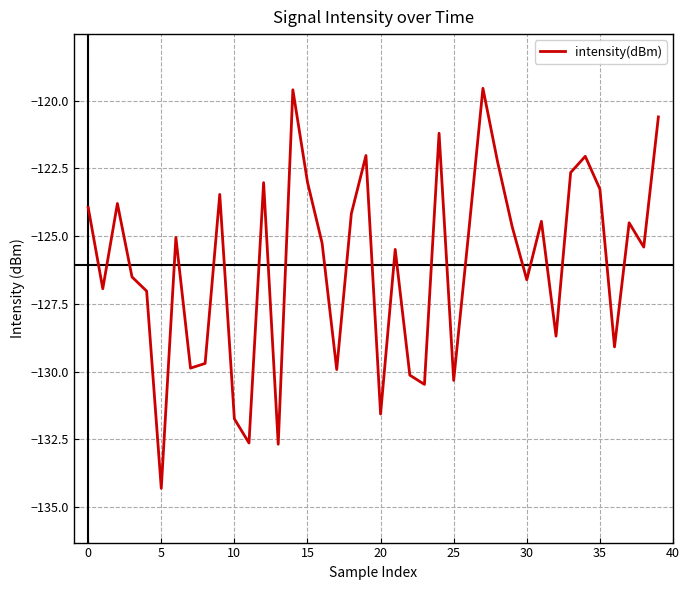

What is the difference between the maximum and minimum values?

14.8